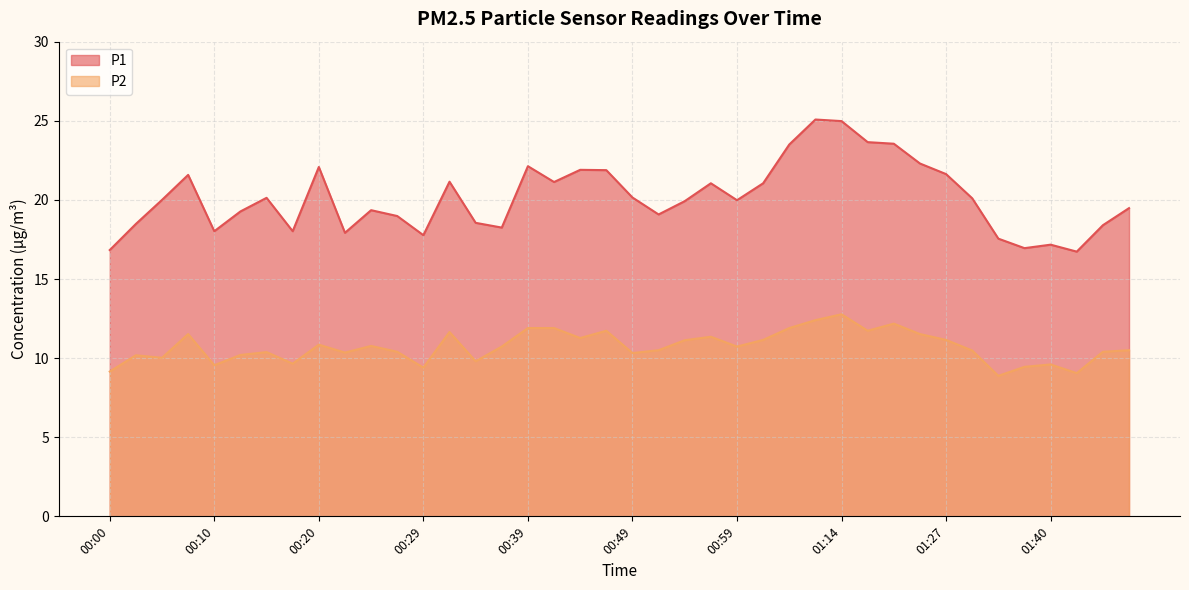

What position from the left is 01:29?

34